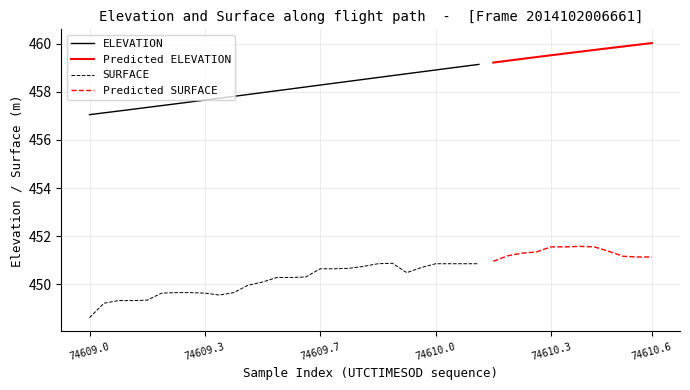

True or false: ELEVATION and SURFACE intersect in this chart.

False